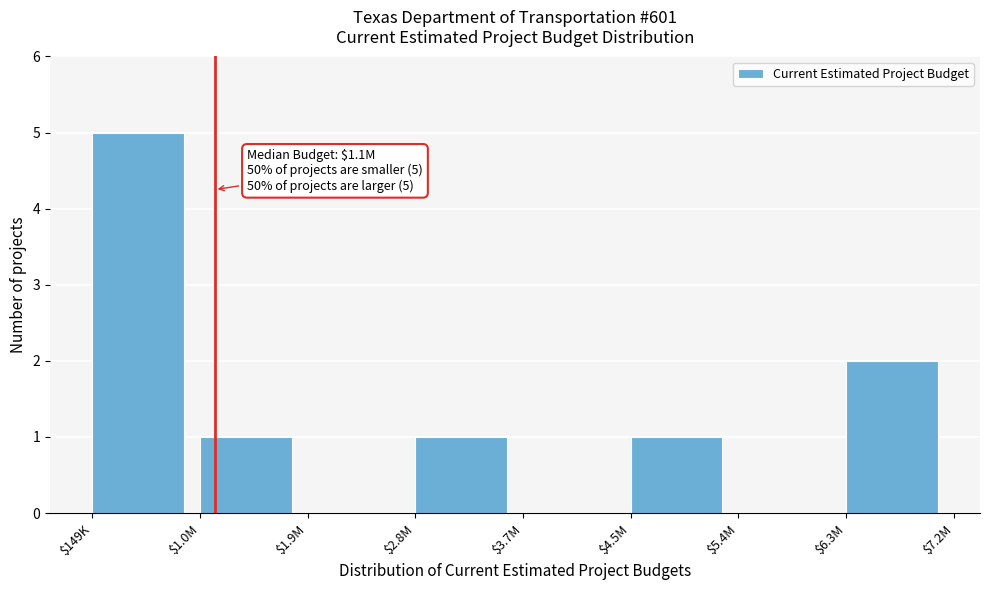

Which label corresponds to the largest value in the chart?

$149K